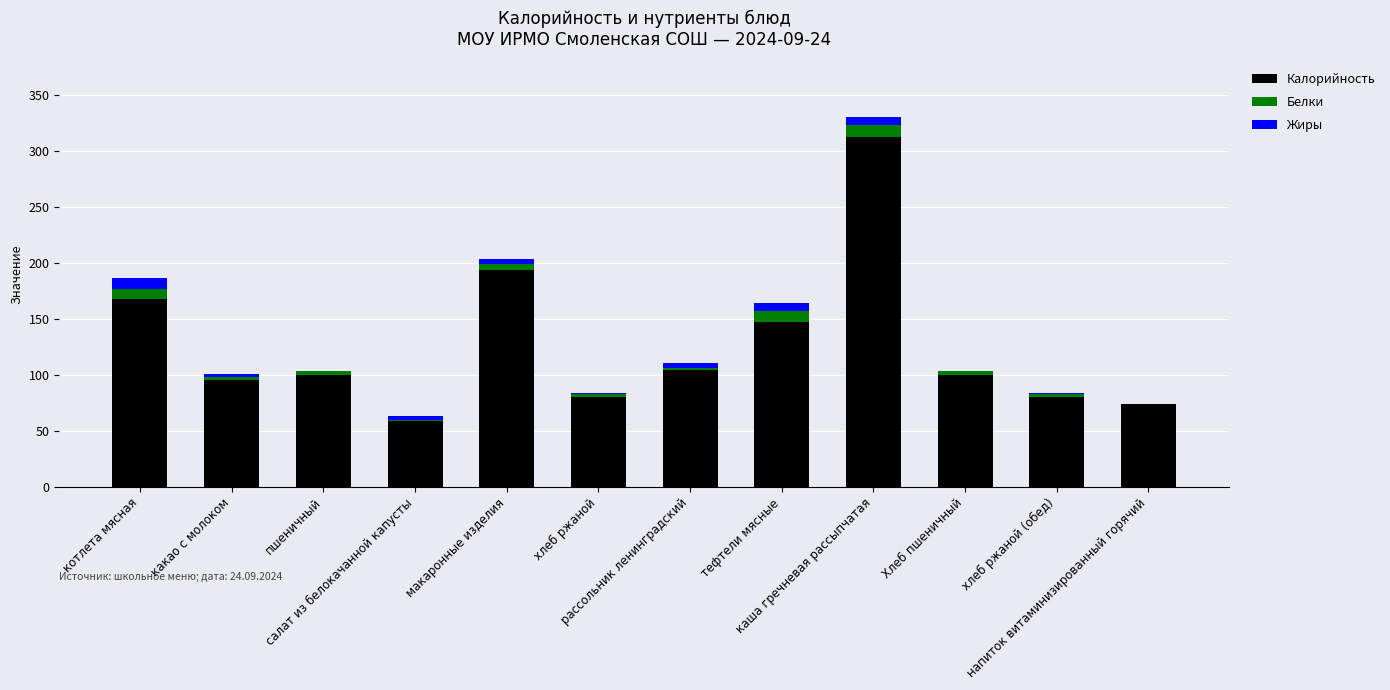

How many series are shown in this chart?

3